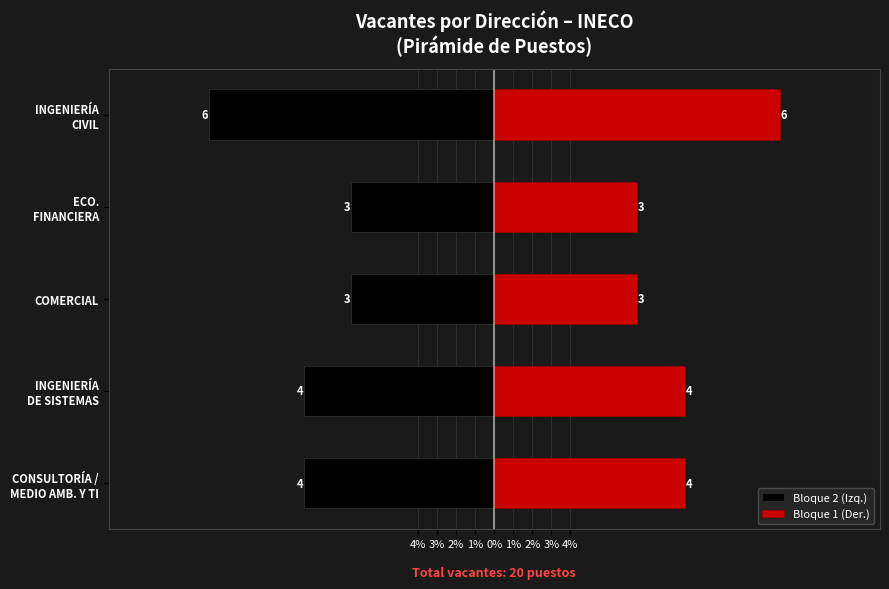

What is the sum of all Bloque 2 (Izq.) values?

-50.0